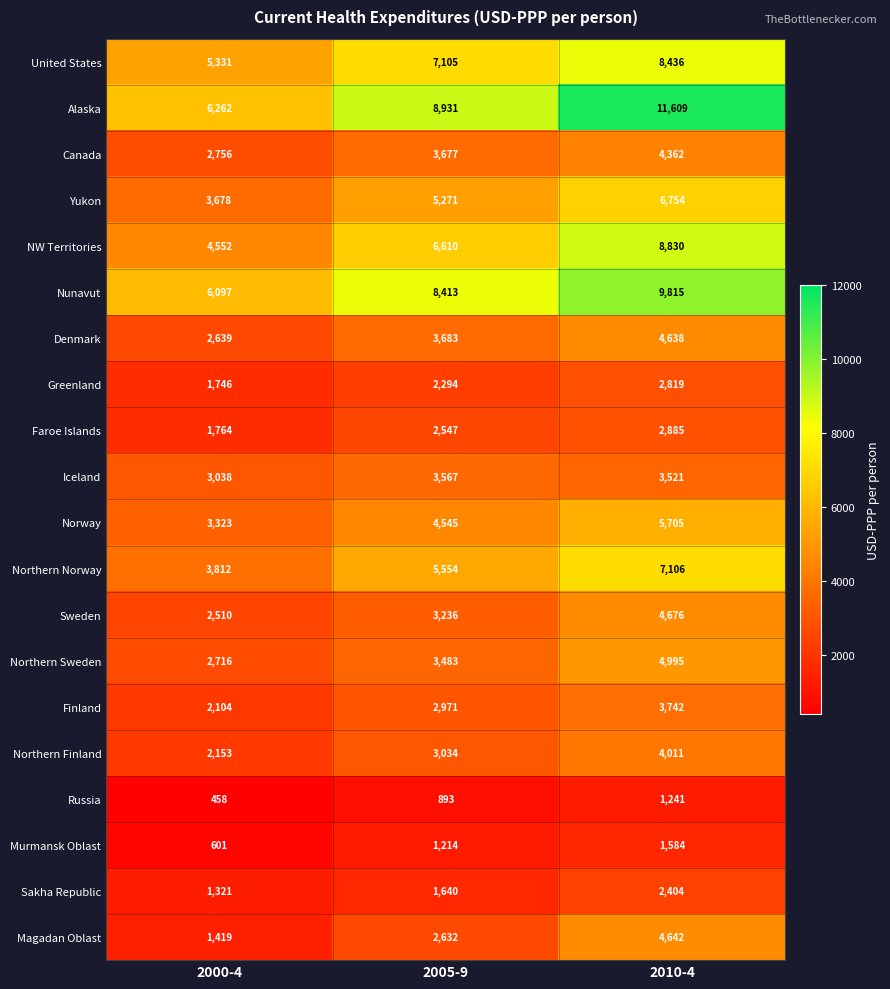

Is it true that Faroe Islands equals 3879 at 2005-9?

False